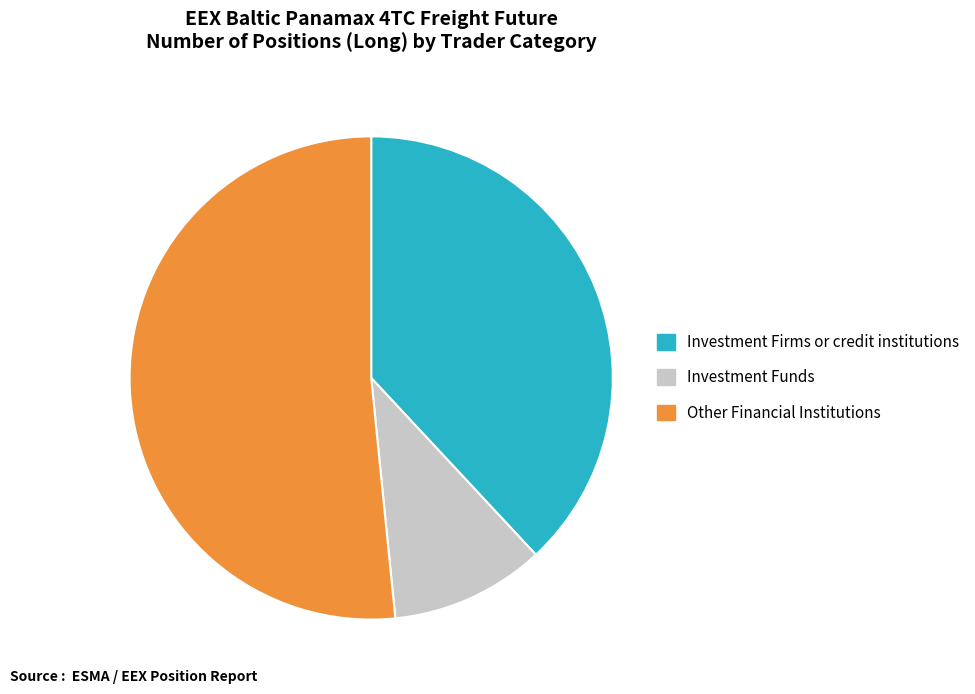

Rank the categories by value from lowest to highest.

Investment Funds, Investment Firms or credit institutions, Other Financial Institutions